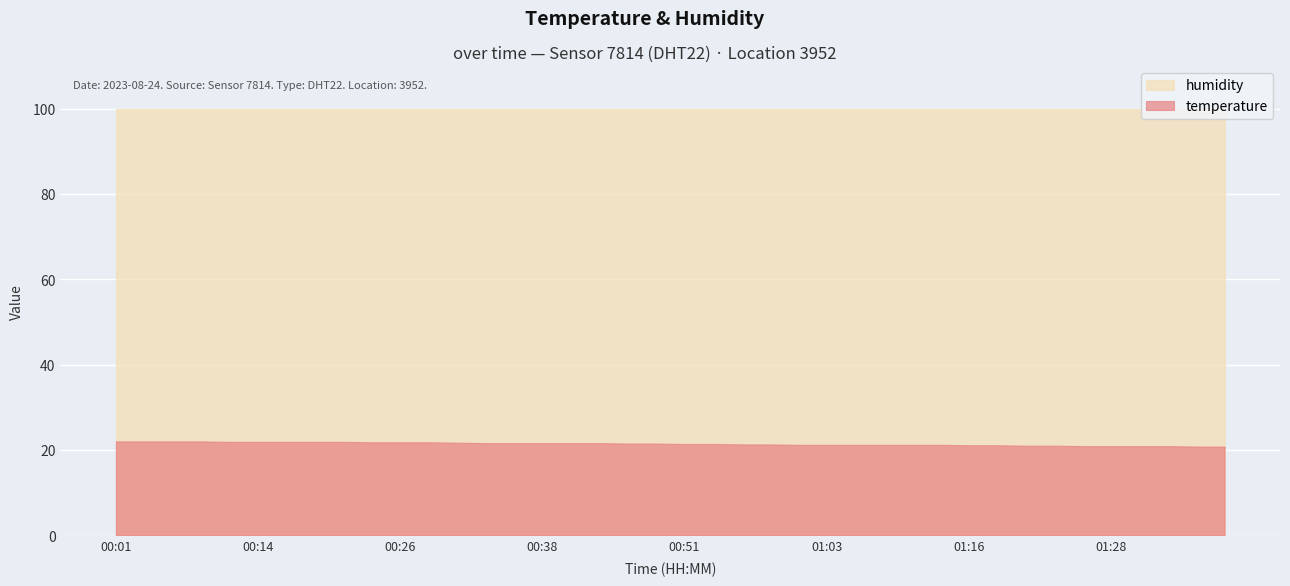

Where is humidity nearest to the value 99?

00:01